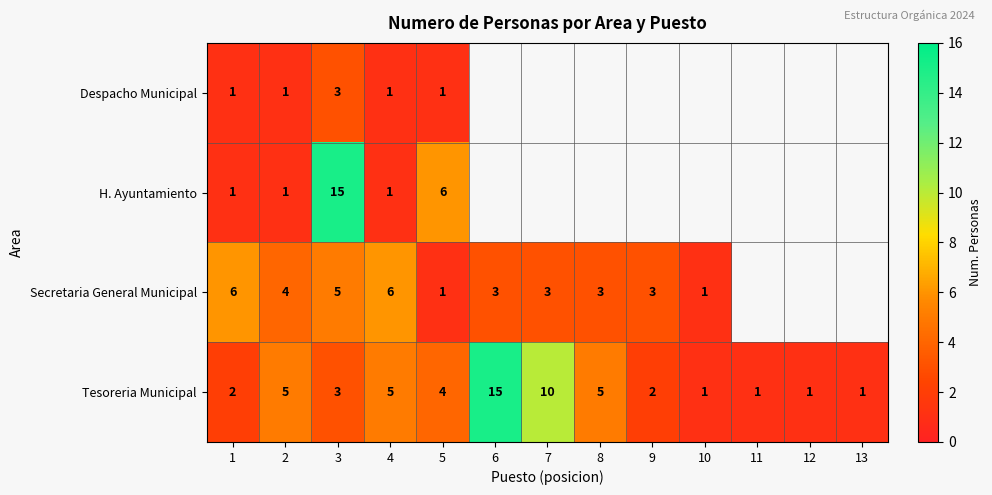

Which category has the highest value across all series?

3